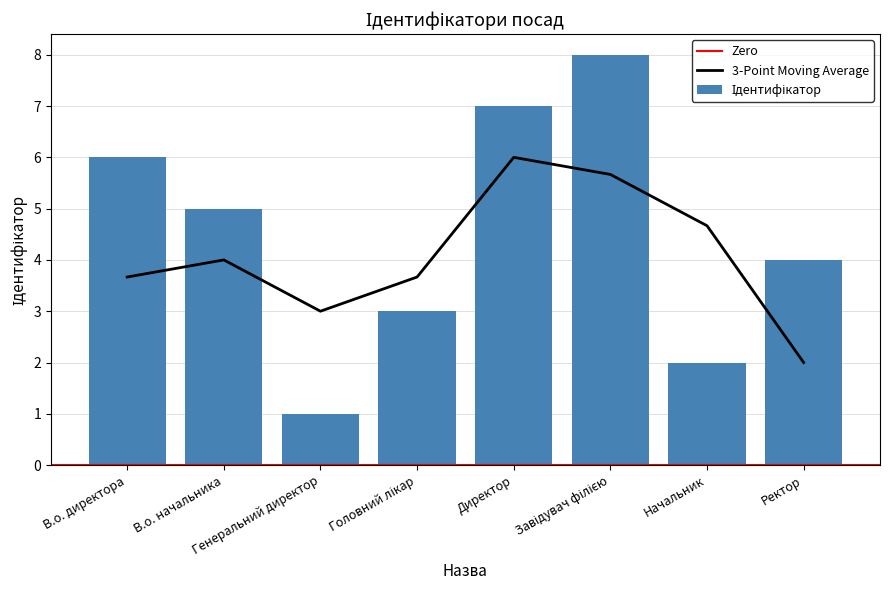

Count the number of values greater than 5.

3